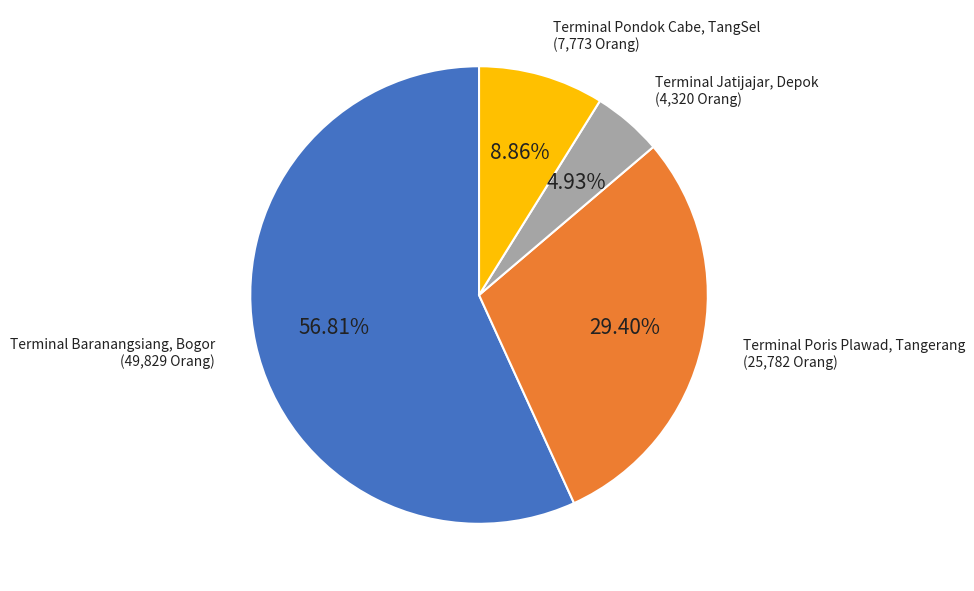

What is the ratio of the value at Terminal Poris Plawad, Tangerang to the value at Terminal Pondok Cabe, TangSel?

3.3